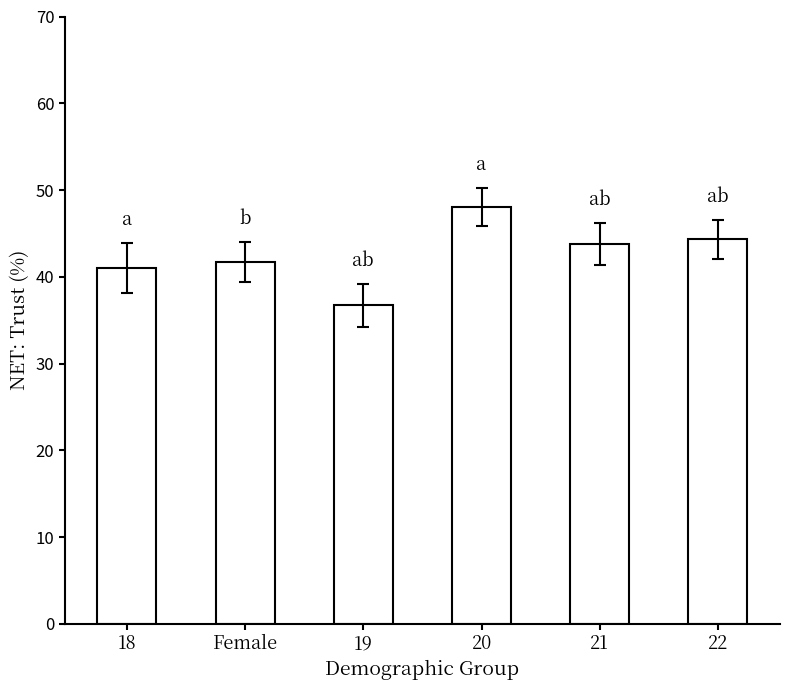

What is the value of the 3rd bar from the left?

36.7